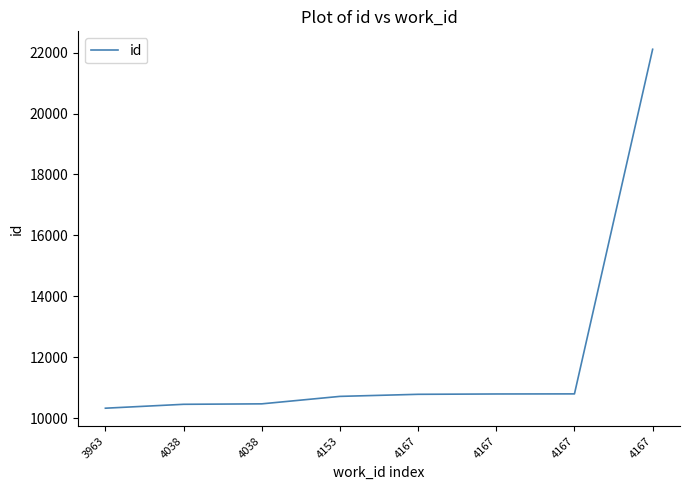

Which category has the highest value across all series?

4167